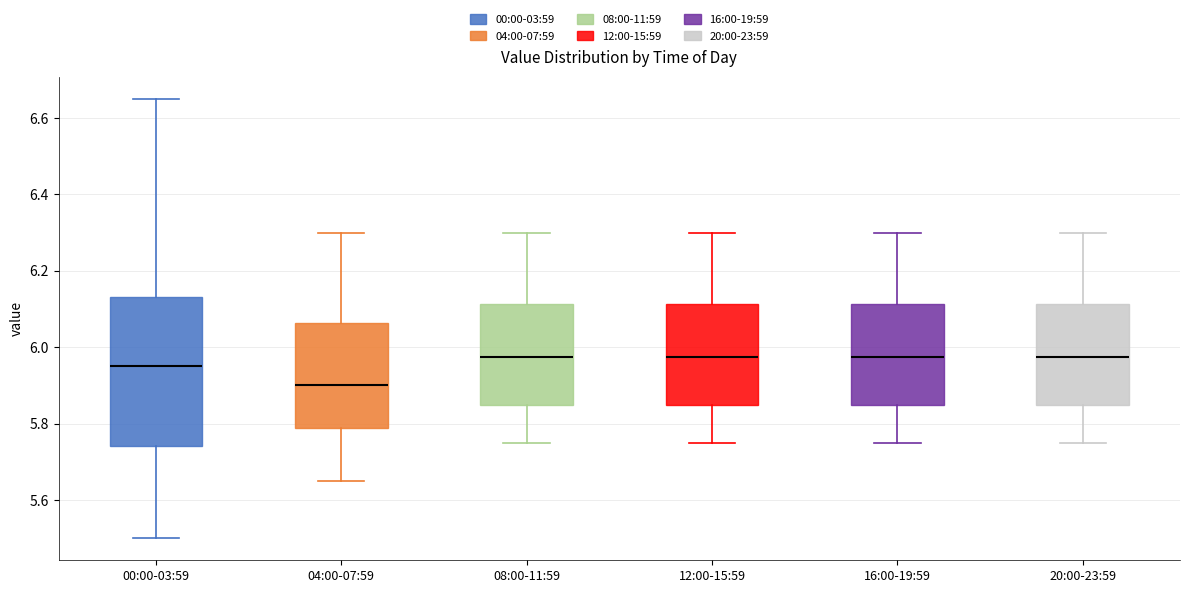

Comparing the boxes themselves (not the whiskers), which one is the tallest?

00:00-03:59